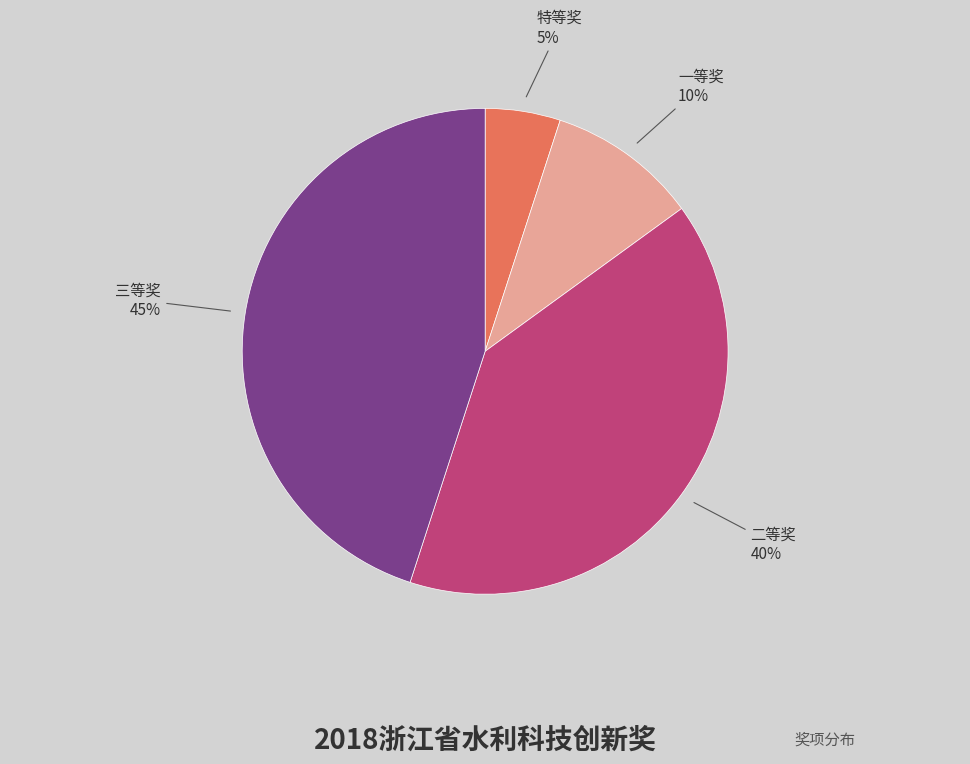

Which has a higher value, 一等奖 or 三等奖?

三等奖